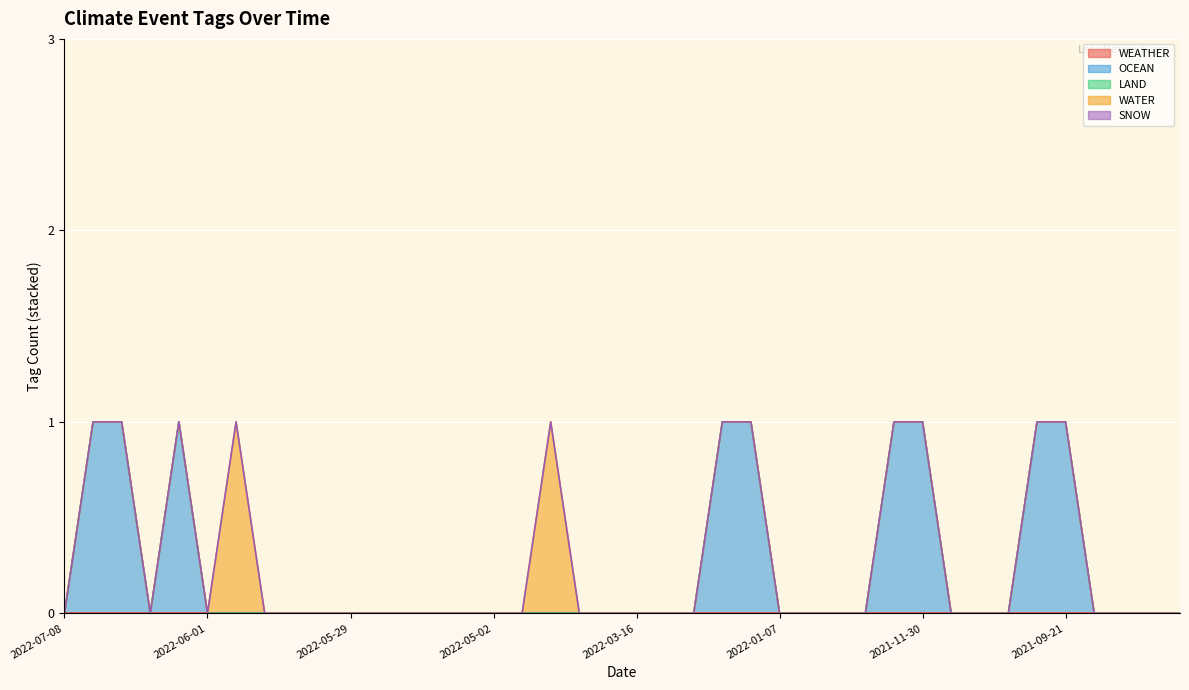

At 2022-02-10, list the series in order from smallest to largest.

WEATHER, OCEAN, LAND, WATER, SNOW